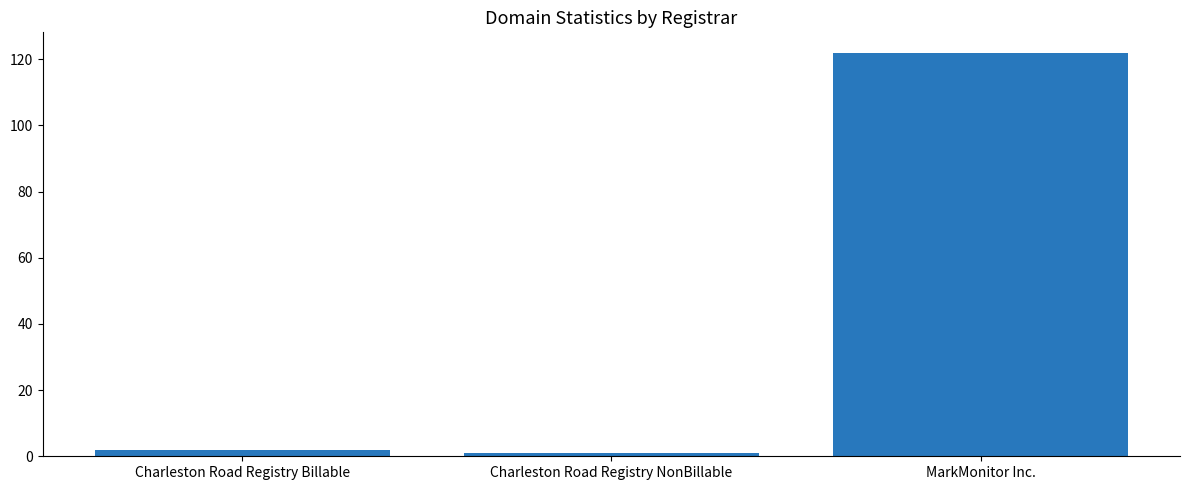

What is the label of the 1st bar from the right?

MarkMonitor Inc.